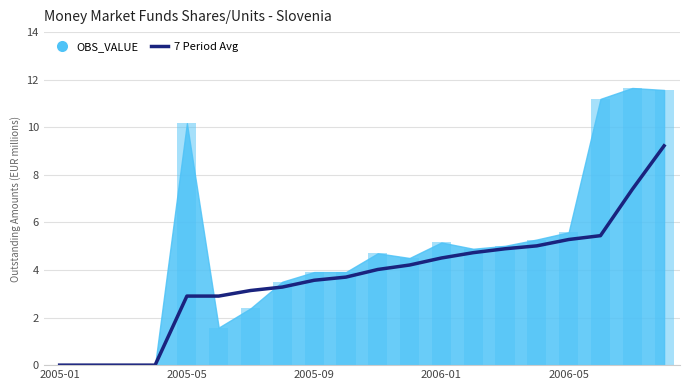

What is the difference between the second highest and minimum values?

7.4